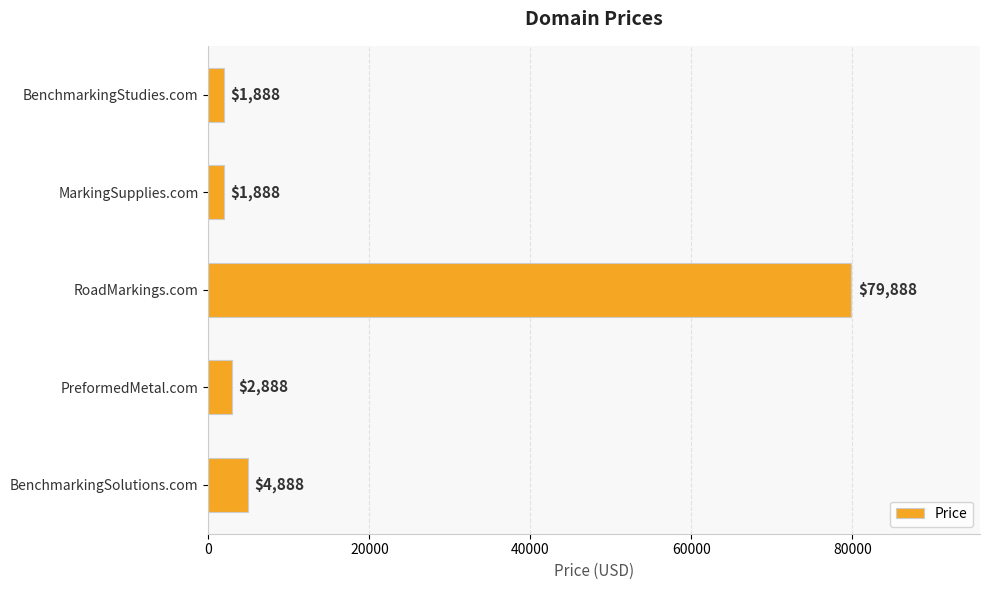

What is the sum of the values at MarkingSupplies.com and PreformedMetal.com?

4776